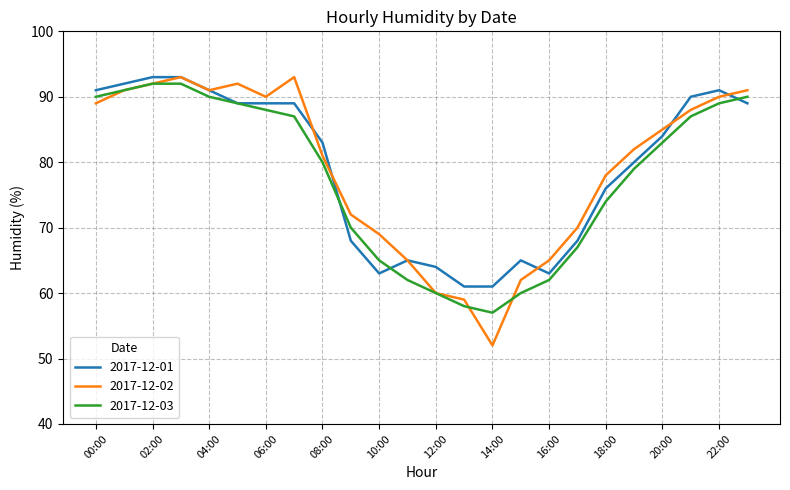

Does the chart display data point markers on the line(s)?

No